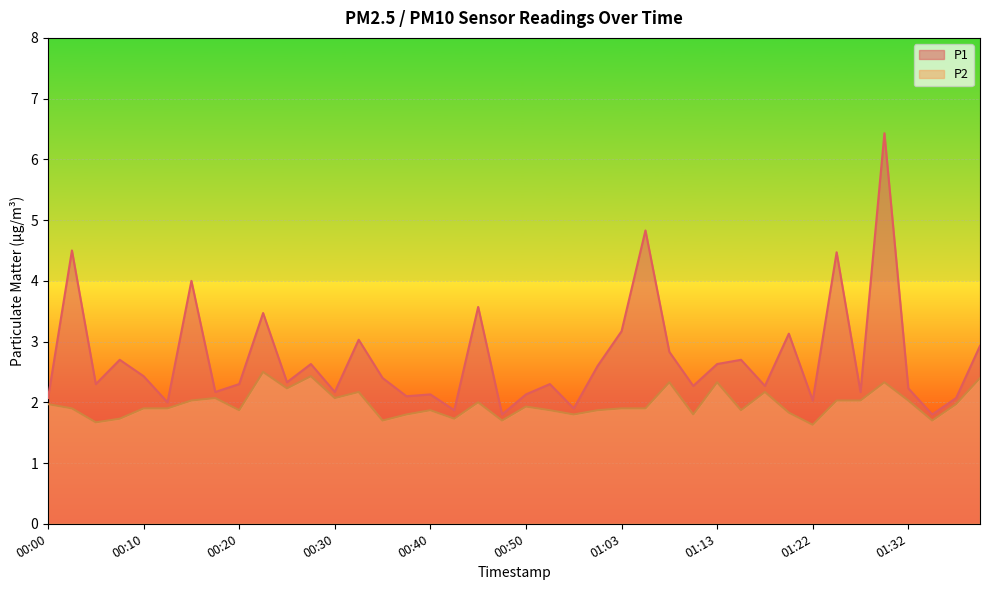

Rank the series by their maximum value, from lowest to highest.

P2, P1